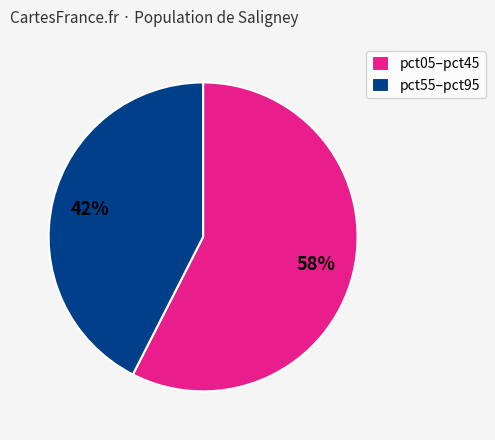

Which has a higher value, pct05–pct45 or pct55–pct95?

pct05–pct45